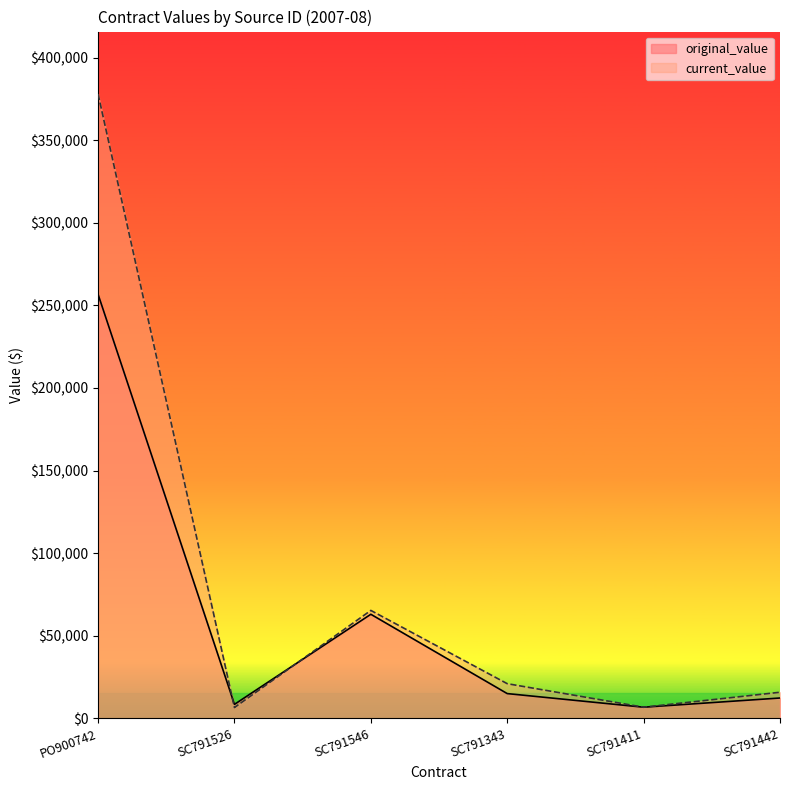

Between SC791442 and SC791343, which is larger?

SC791343